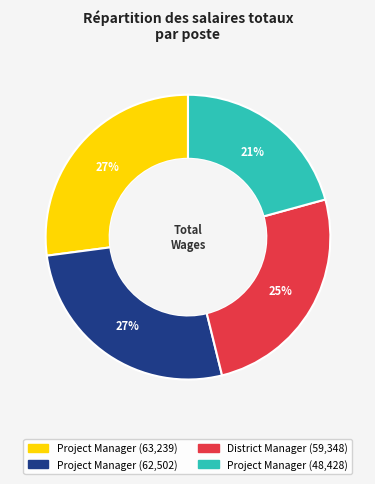

Count the number of slices in the pie.

4